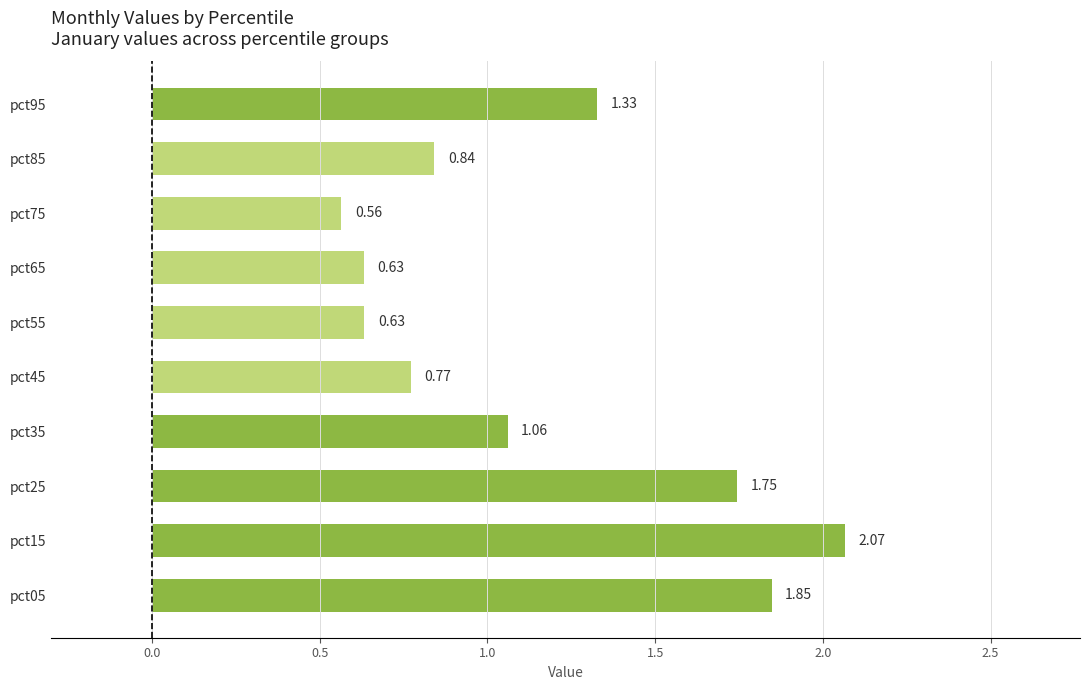

Between pct35 and pct25, which is larger?

pct25